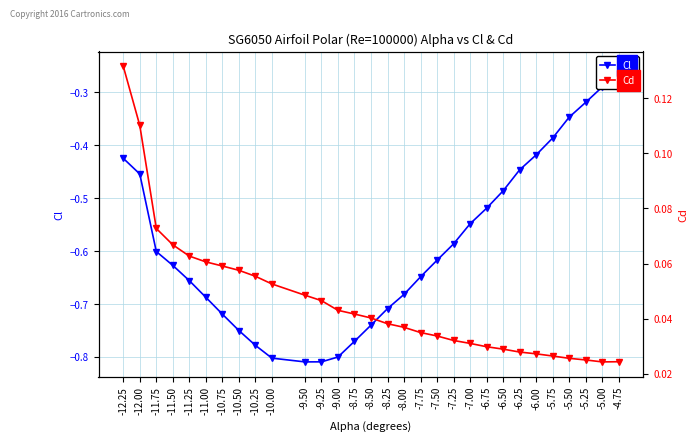

How many lines are shown in the chart?

2